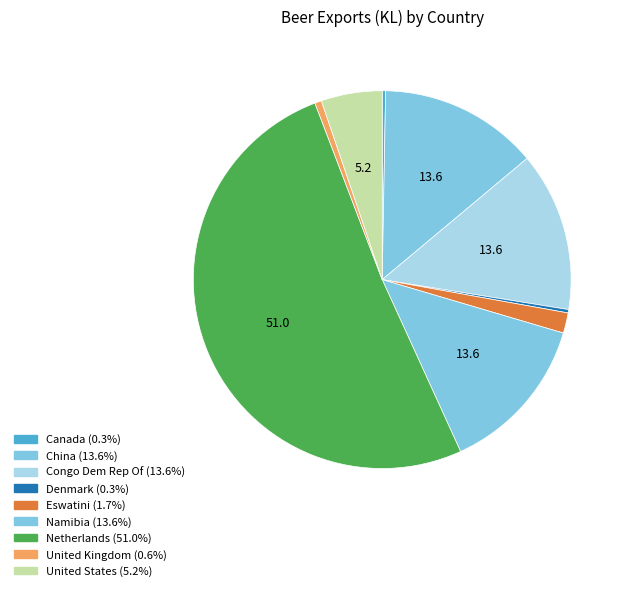

What is the largest slice in the pie chart?

Netherlands